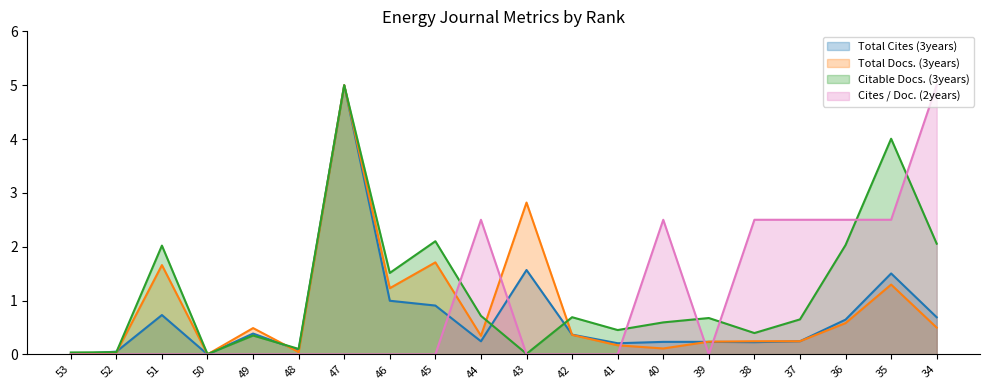

In Total Docs. (3years), how many points are higher than both neighbors (excluding endpoints)?

6